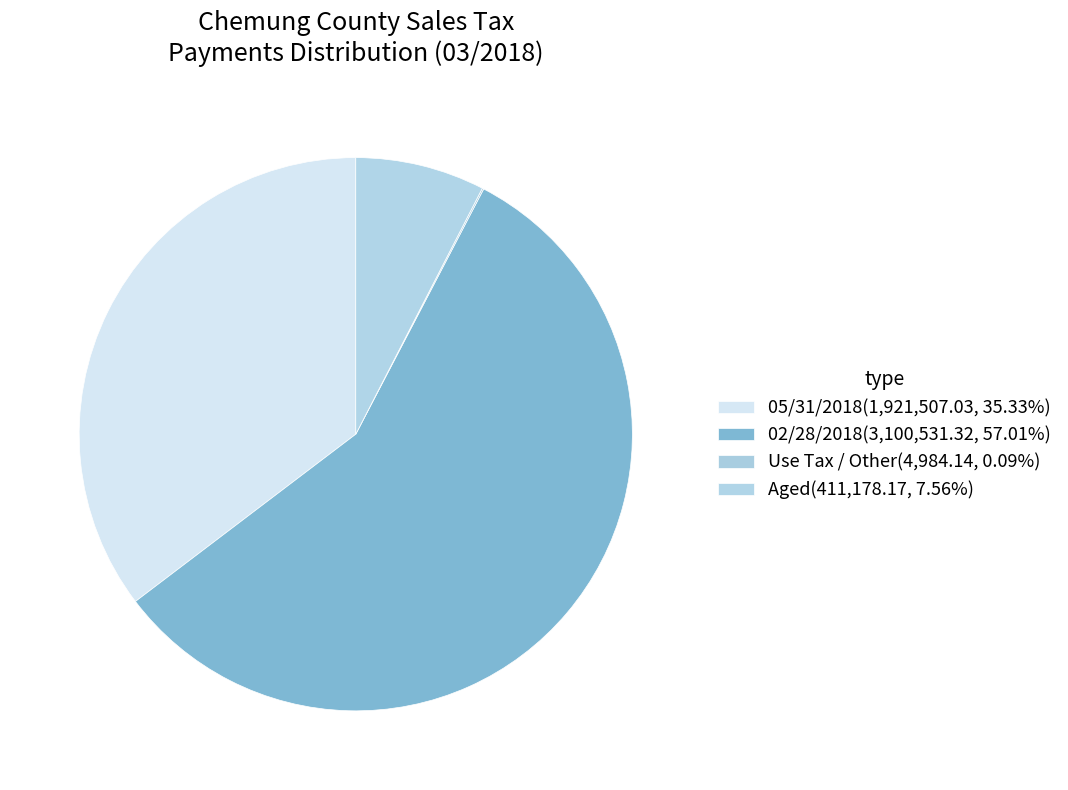

To the nearest percent, what is the difference between the largest and smallest slice percentages?

57%